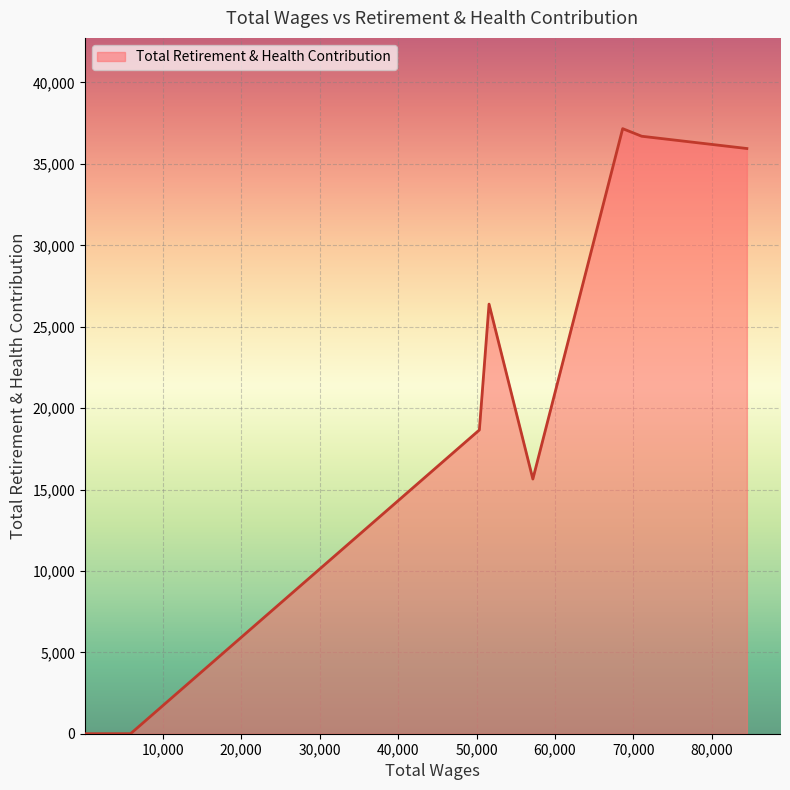

What is the greatest value displayed?

37165